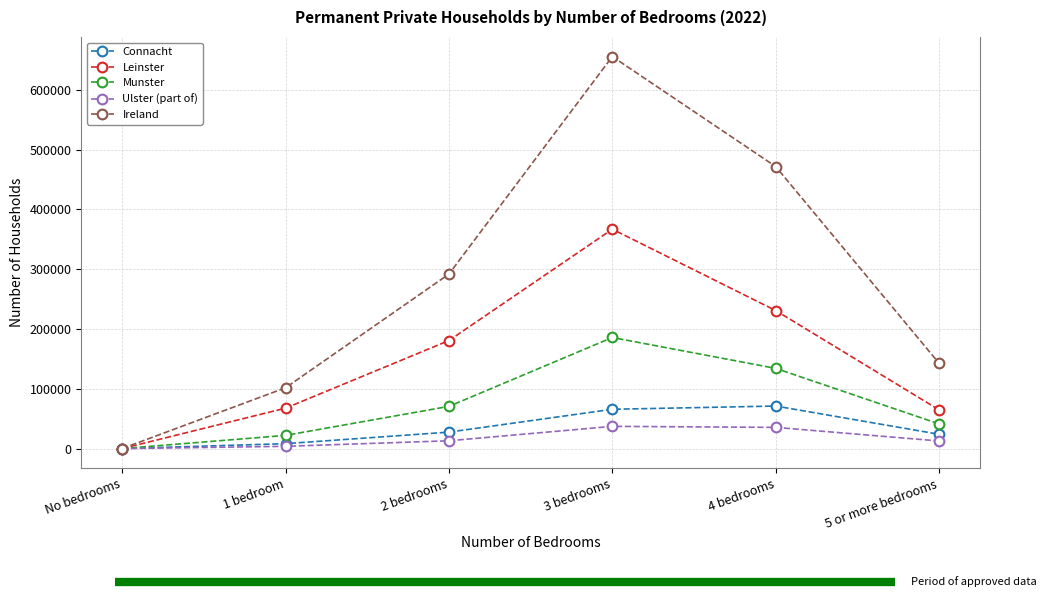

What is the highest value of the Leinster series?

366802